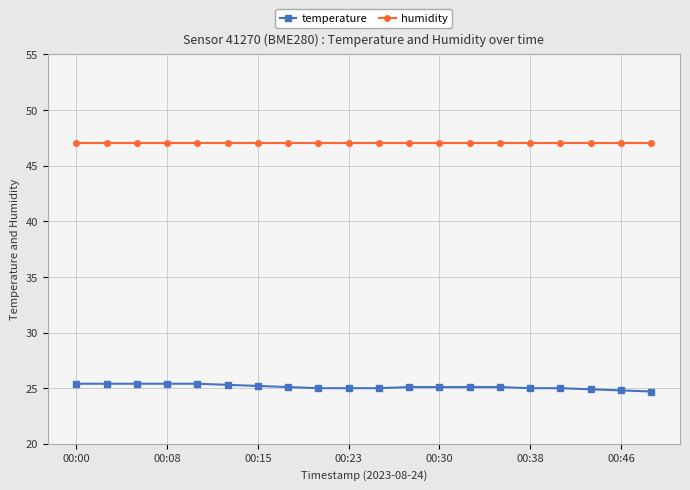

What is the minimum value shown in the chart?

24.7